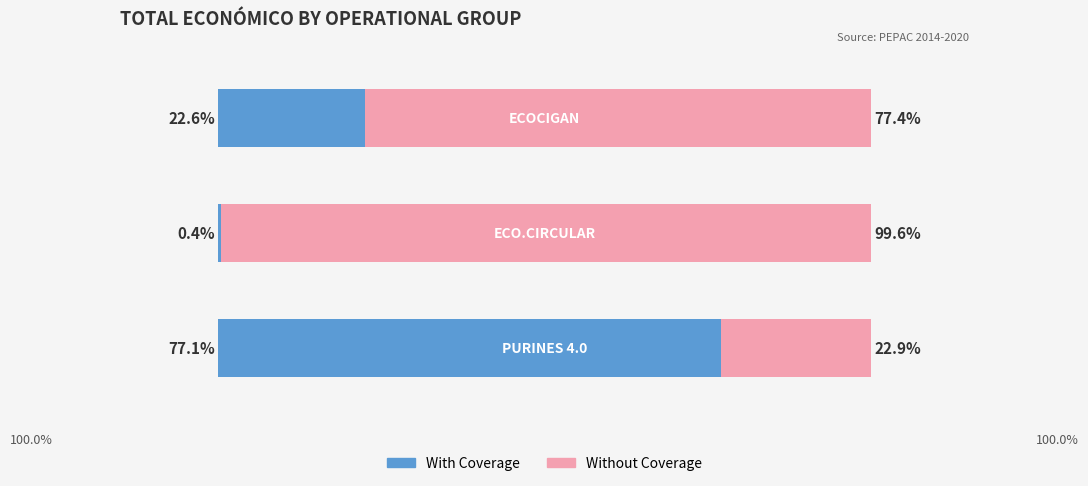

What are all the series names shown in the legend?

With Coverage, Without Coverage